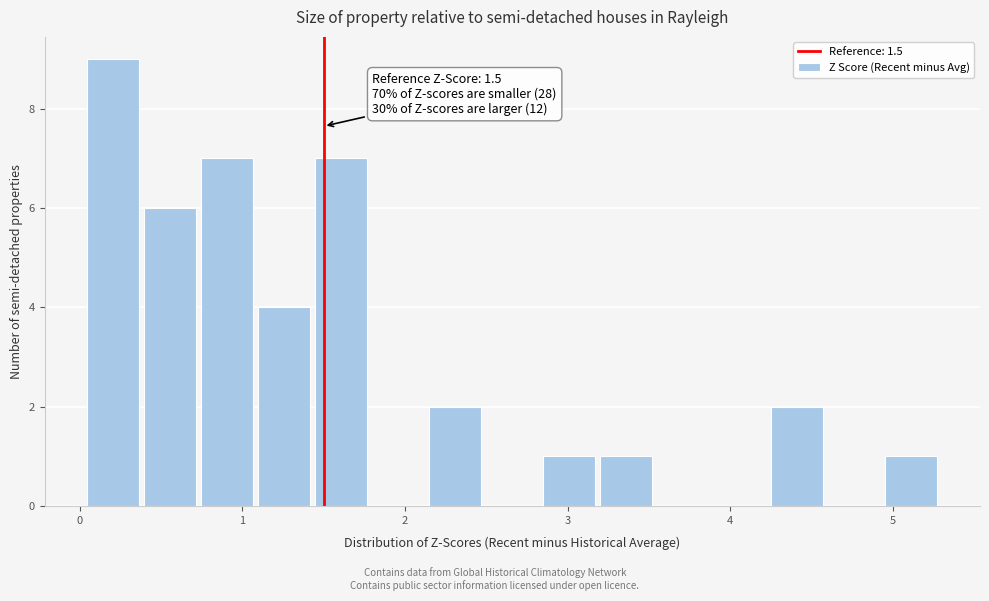

Around what value on the x-axis is the tallest bar? Give the approximate position of its centre, as read against the axis.

0.2